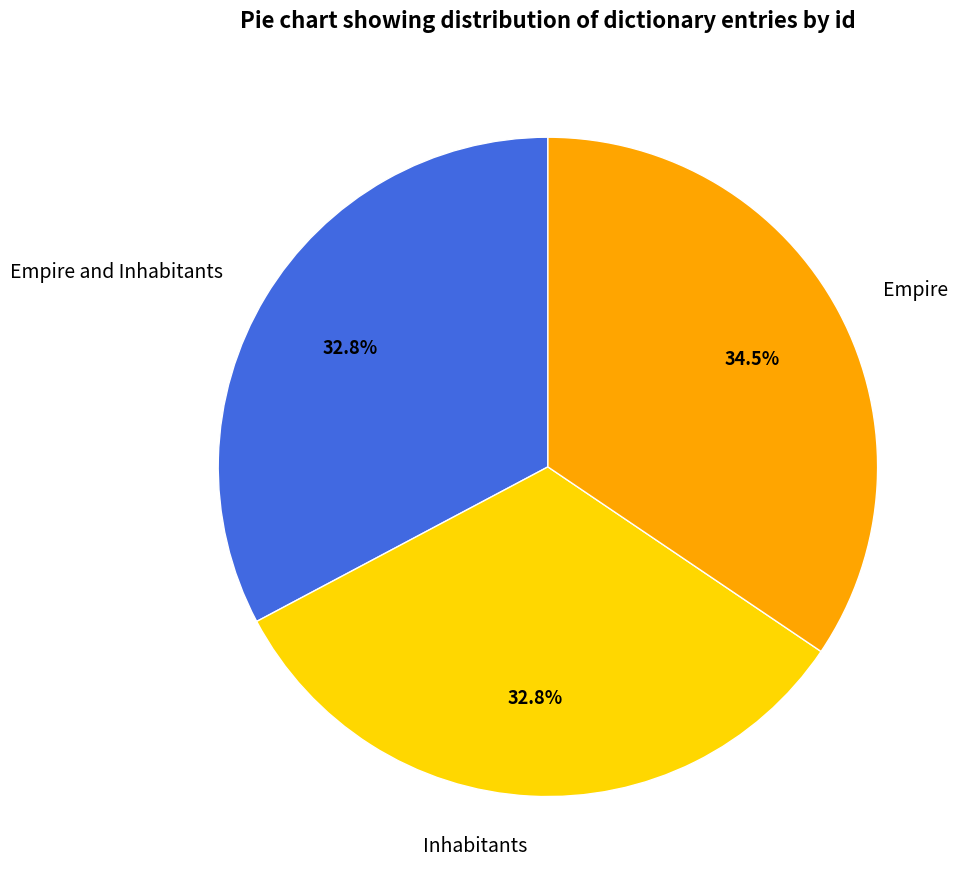

To the nearest percent, what is the combined percentage of Empire and Inhabitants and Inhabitants?

66%